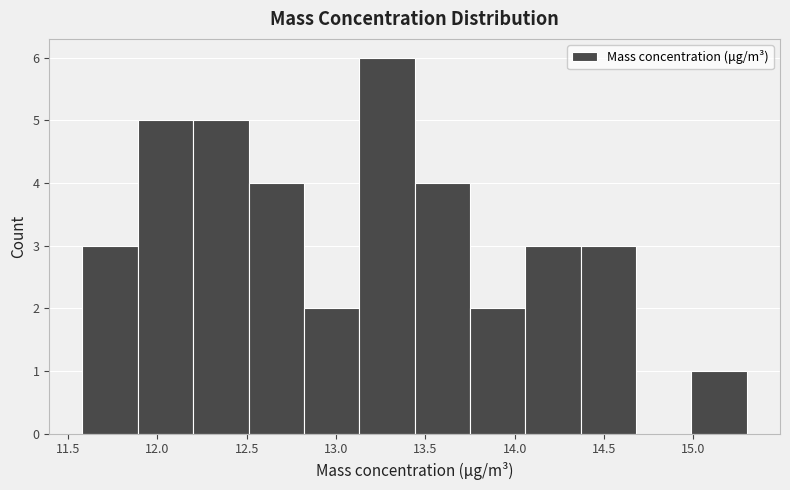

Reading left to right, transcribe this chart: for each bar, give the range it covers on the x-axis and its height. Neither the bar edges nor the heights are printed on the chart, so give them approximately, as read against the axes.

11.58 to 11.89: 3
11.89 to 12.20: 5
12.20 to 12.51: 5
12.51 to 12.82: 4
12.82 to 13.13: 2
13.13 to 13.44: 6
13.44 to 13.75: 4
13.75 to 14.06: 2
14.06 to 14.37: 3
14.37 to 14.68: 3
14.68 to 14.99: 0
14.99 to 15.30: 1